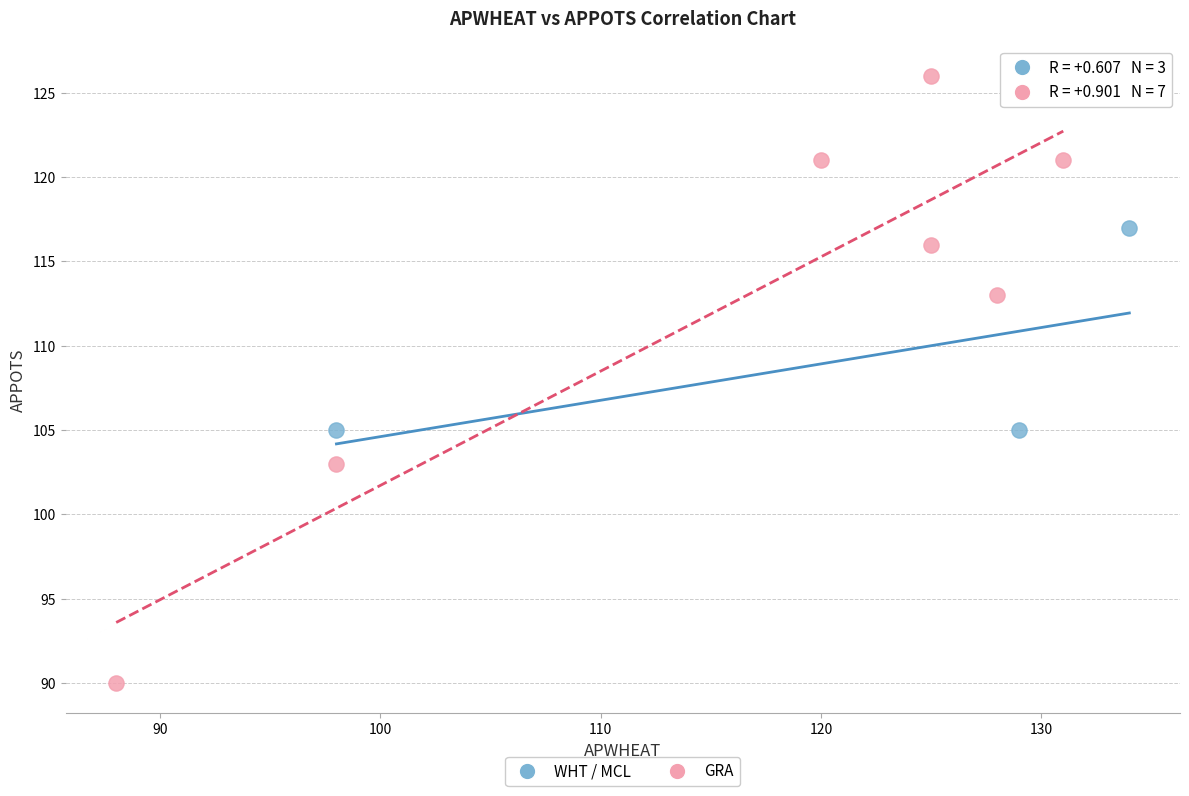

Which series has the widest spread of Y values?

GRA